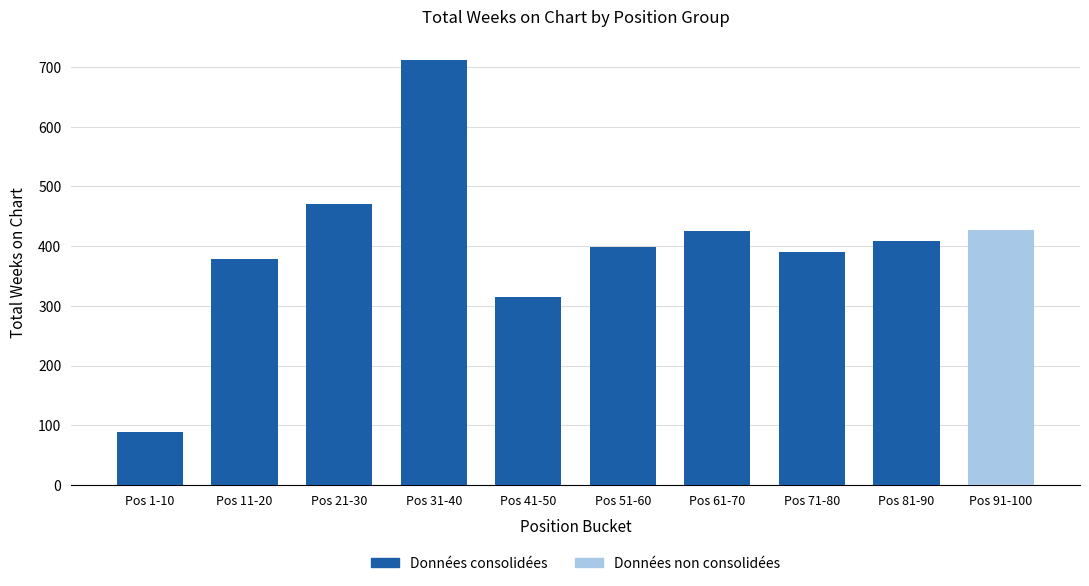

Where does the data first go above 399?

Pos 21-30